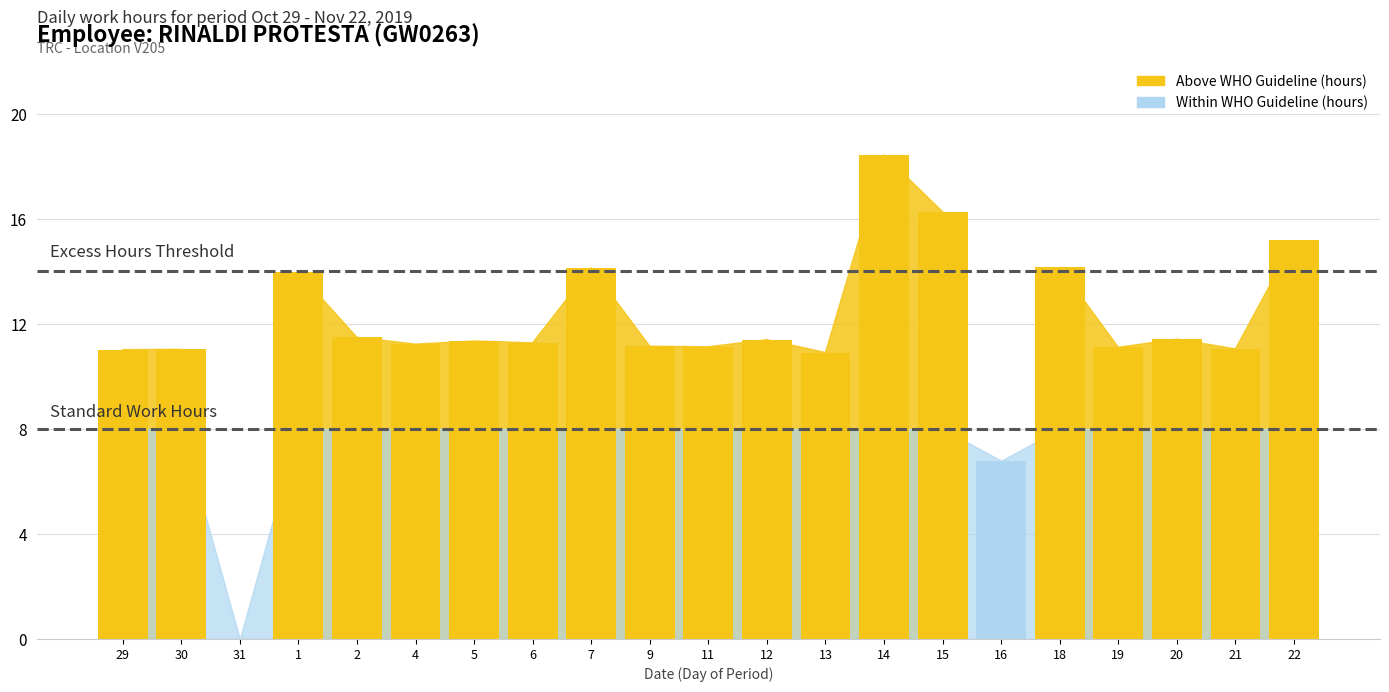

What is the change in value from 1 to 20?

-2.5